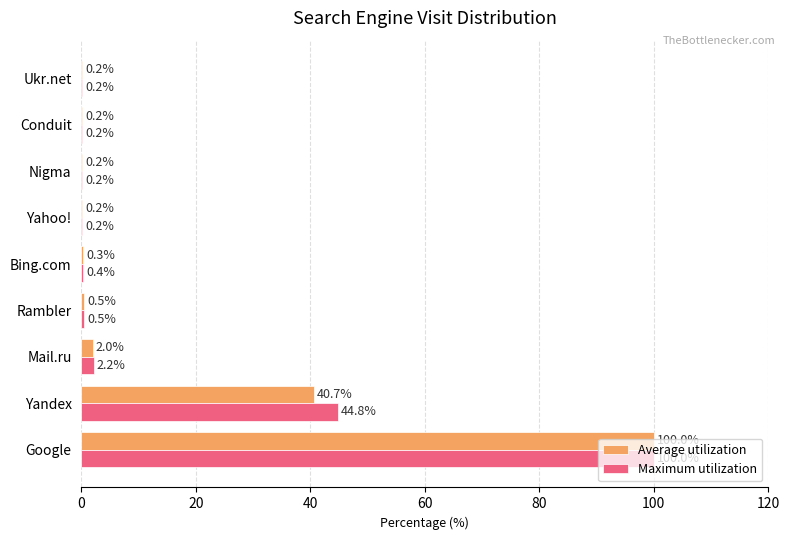

At which category is the sum across all series the highest?

Google